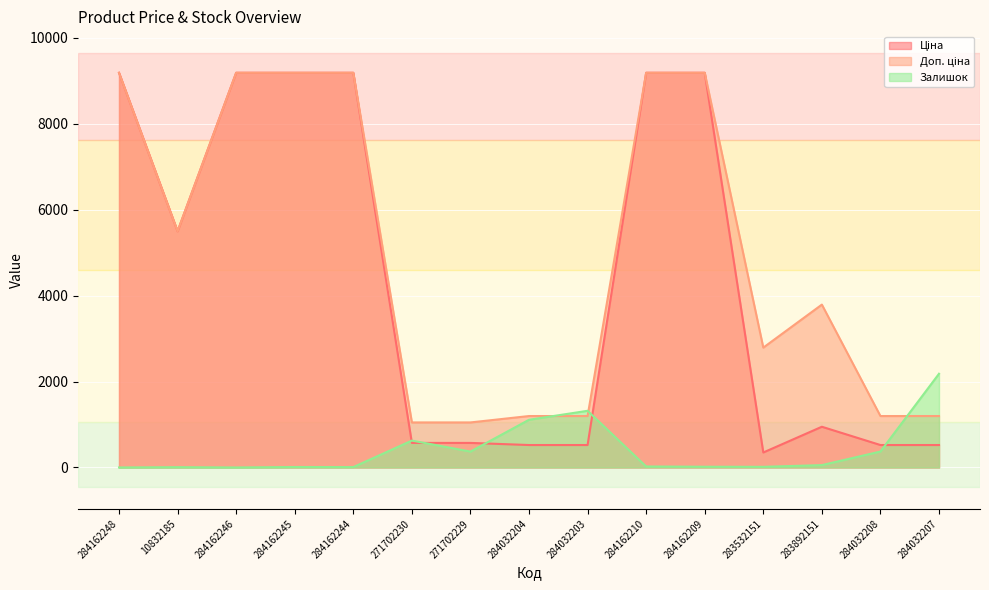

What is the maximum value for Залишок?

2181.0